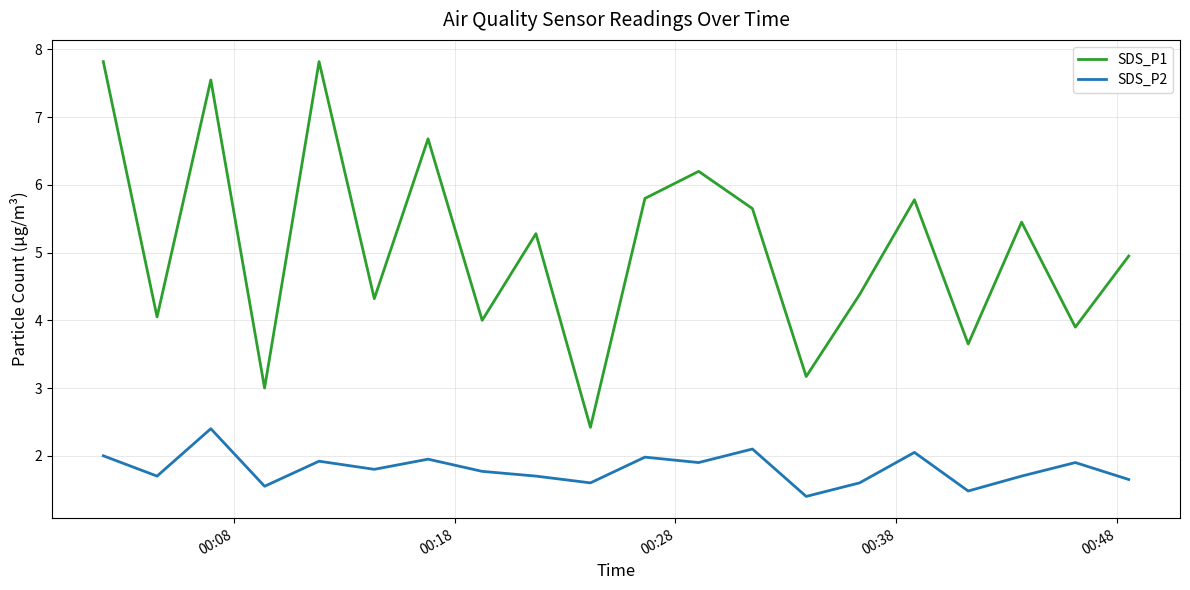

What is the difference between the maximum and minimum values in the SDS_P2 series?

1.0